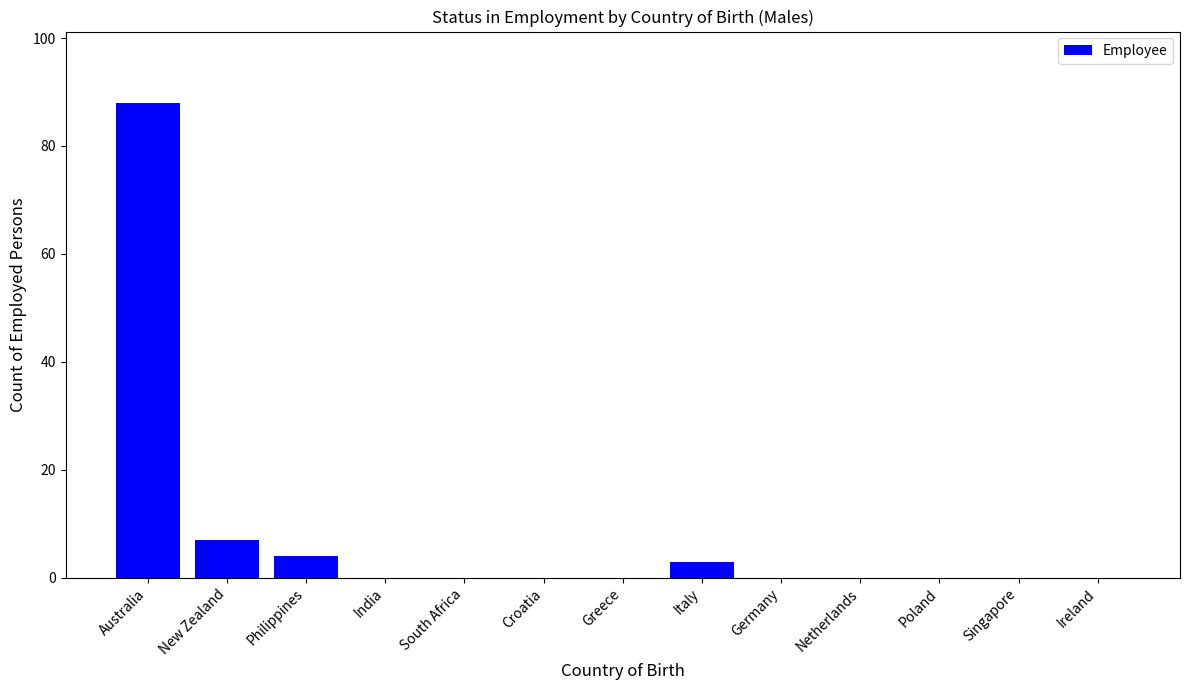

The chart shows a value of 33 at Ireland. True or false?

False